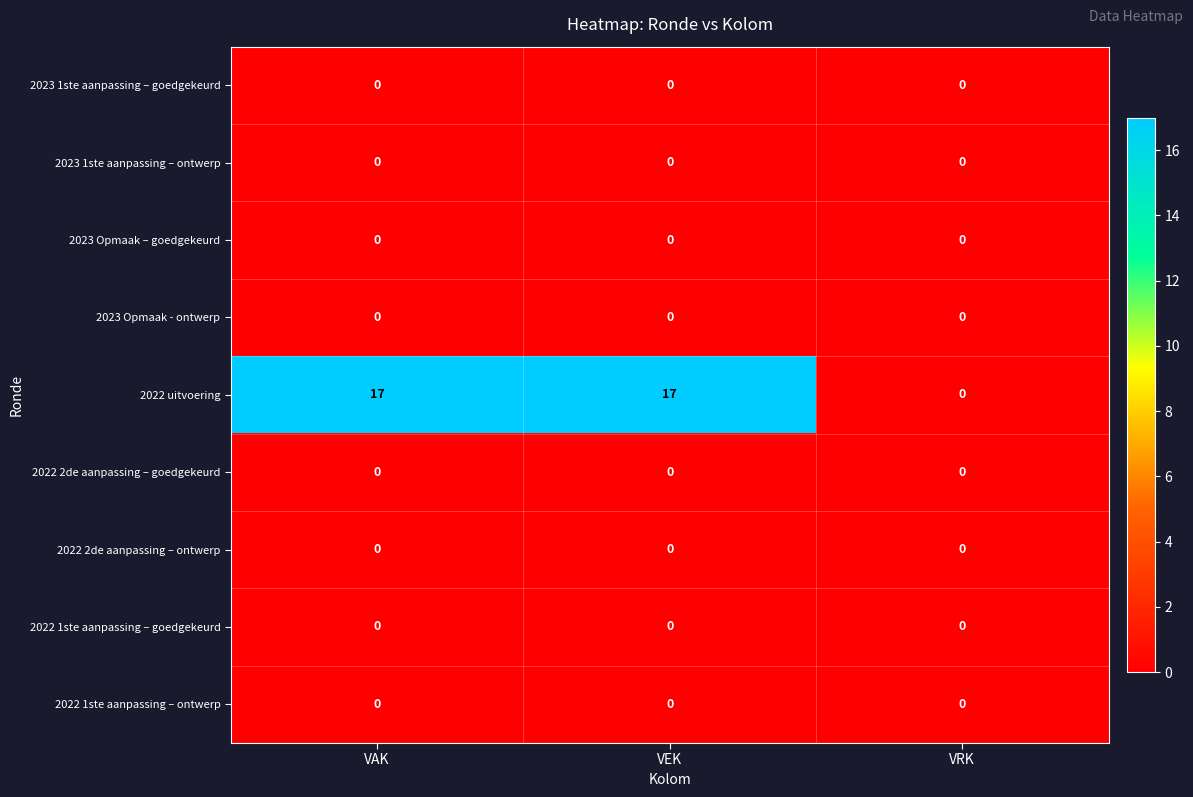

Reading left to right, list all the values displayed in this chart.

2023 1ste aanpassing – goedgekeurd: VAK=0	VEK=0	VRK=0
2023 1ste aanpassing – ontwerp: VAK=0	VEK=0	VRK=0
2023 Opmaak – goedgekeurd: VAK=0	VEK=0	VRK=0
2023 Opmaak - ontwerp: VAK=0	VEK=0	VRK=0
2022 uitvoering: VAK=17	VEK=17	VRK=0
2022 2de aanpassing – goedgekeurd: VAK=0	VEK=0	VRK=0
2022 2de aanpassing – ontwerp: VAK=0	VEK=0	VRK=0
2022 1ste aanpassing – goedgekeurd: VAK=0	VEK=0	VRK=0
2022 1ste aanpassing – ontwerp: VAK=0	VEK=0	VRK=0